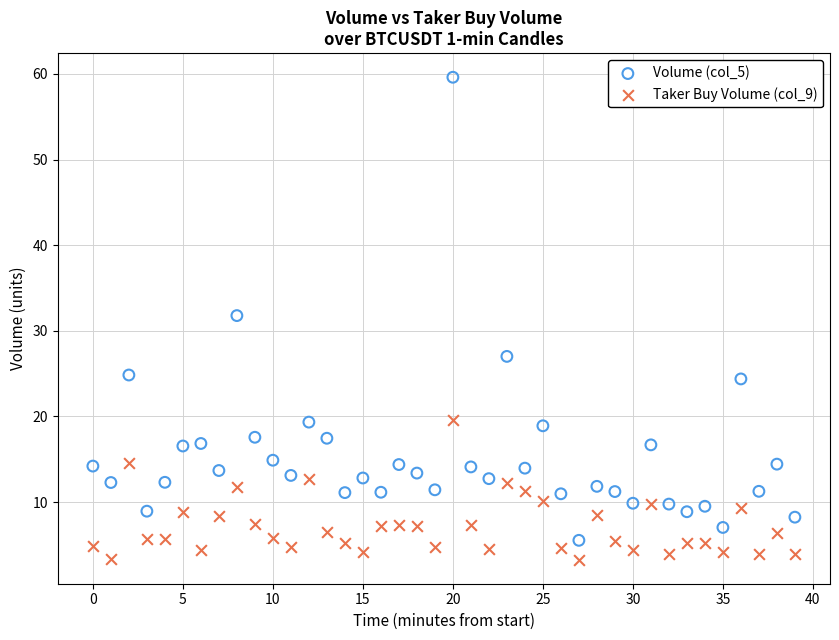

Which series reaches the maximum Y coordinate?

Volume (col_5)